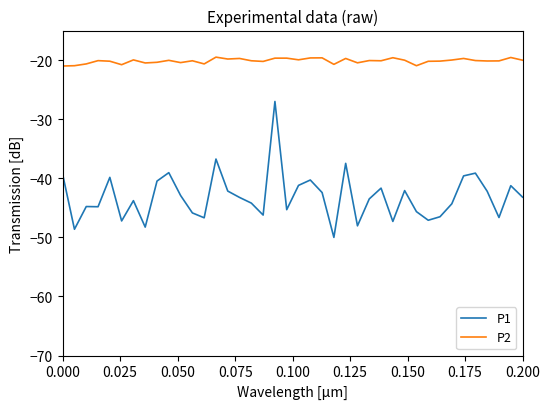

What is the maximum value for P1?

-27.0